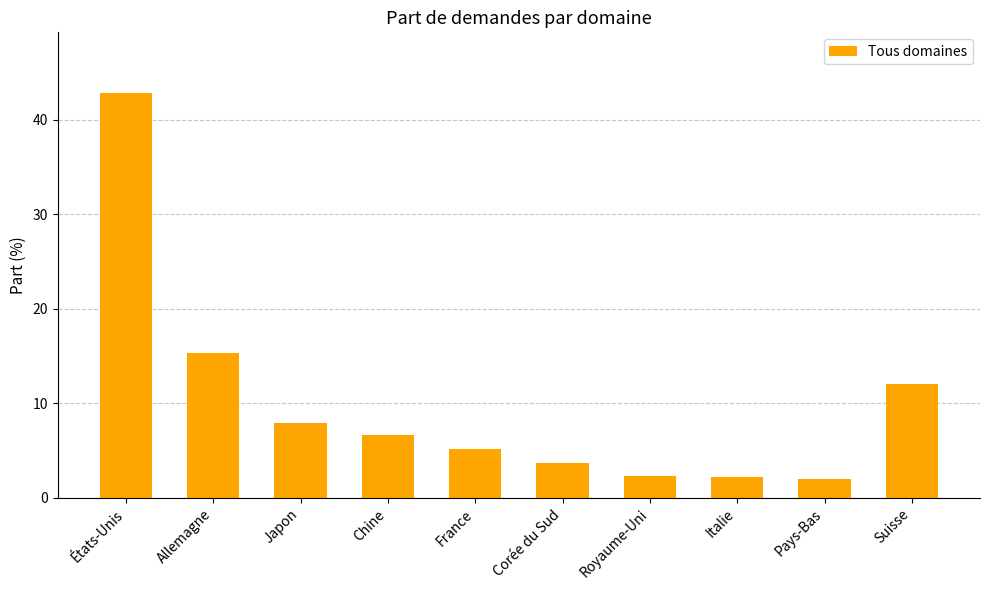

What is the difference between the values at Chine and Pays-Bas?

4.6